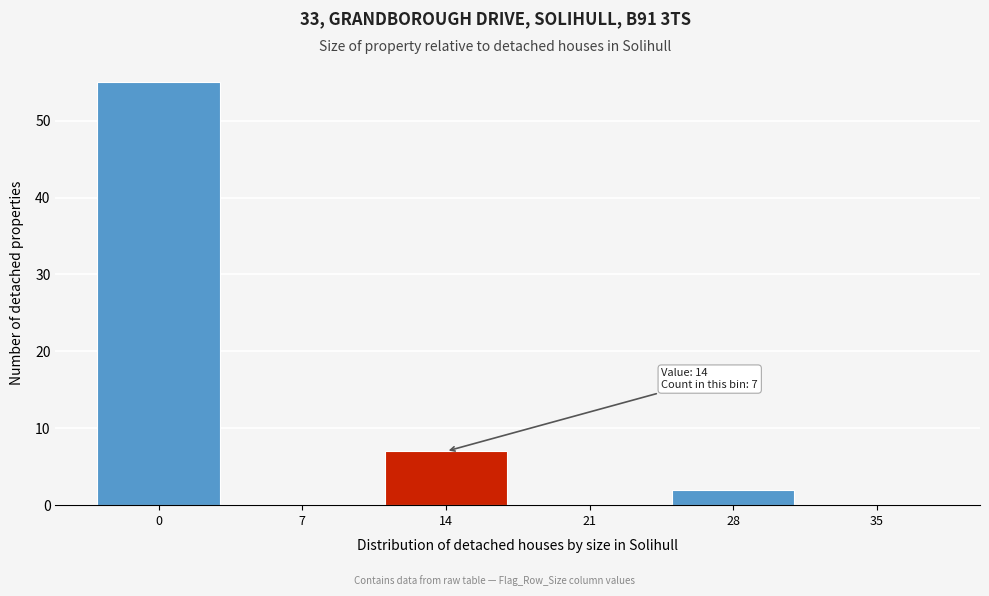

Reading right to left, what are all the values shown in this chart?

35=0	28=2	21=0	14=7	7=0	0=55